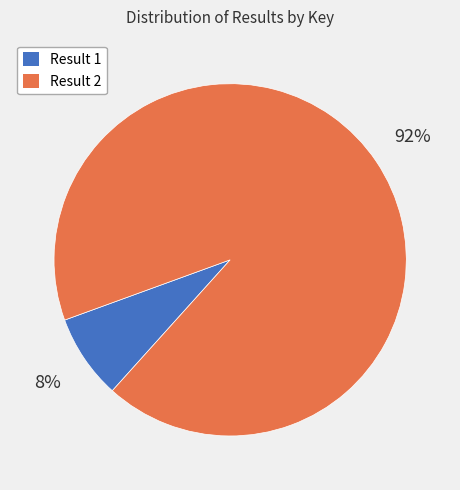

Is there any slice that represents more than half of the pie?

Yes